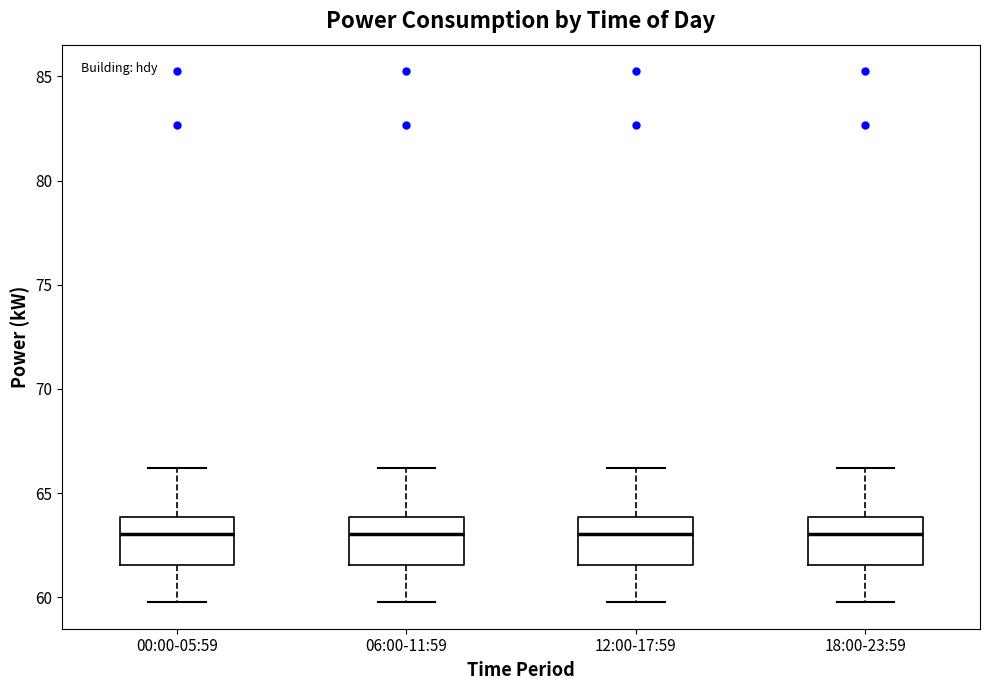

Reading left to right, read every box against the y-axis: the position of its median line, the range the box covers, and the ends of its whiskers. The values are not printed on the chart, so give them approximately, as read against the axis.

00:00-05:59: median 63.0, box 61.5 to 64.0, whiskers 60.0 to 66.0
06:00-11:59: median 63.0, box 61.5 to 64.0, whiskers 60.0 to 66.0
12:00-17:59: median 63.0, box 61.5 to 64.0, whiskers 60.0 to 66.0
18:00-23:59: median 63.0, box 61.5 to 64.0, whiskers 60.0 to 66.0